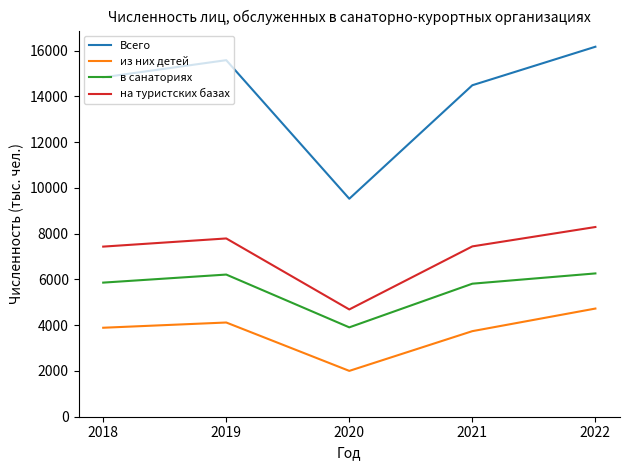

True or false: в санаториях and на туристских базах intersect in this chart.

False